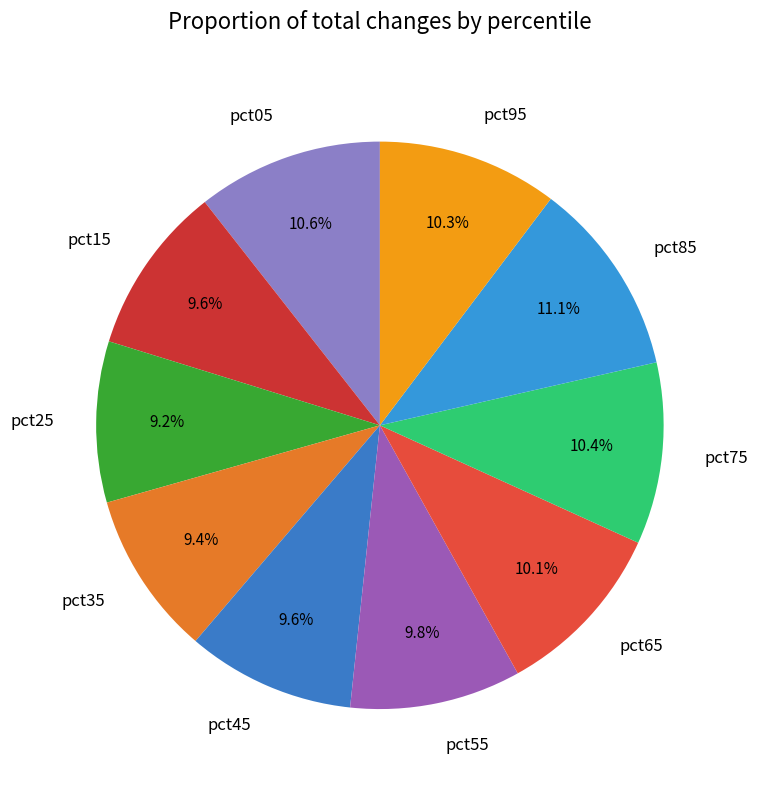

True or false: pct55 accounts for 20% of the total.

False